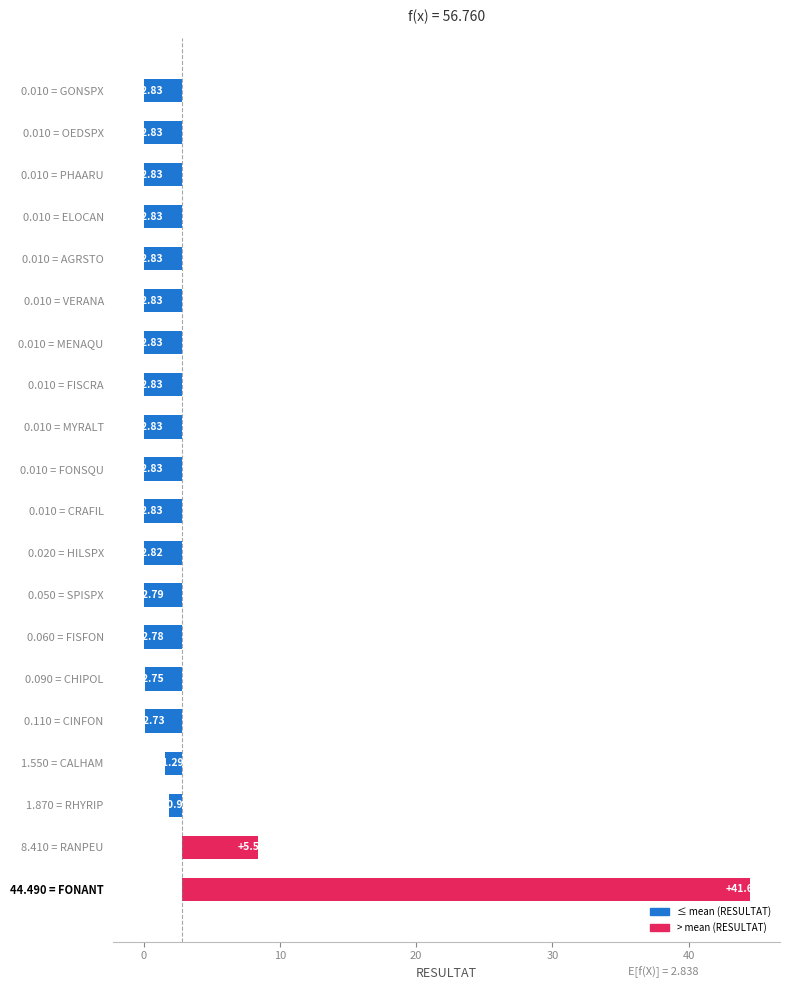

What is the difference between the maximum and minimum values?

44.5